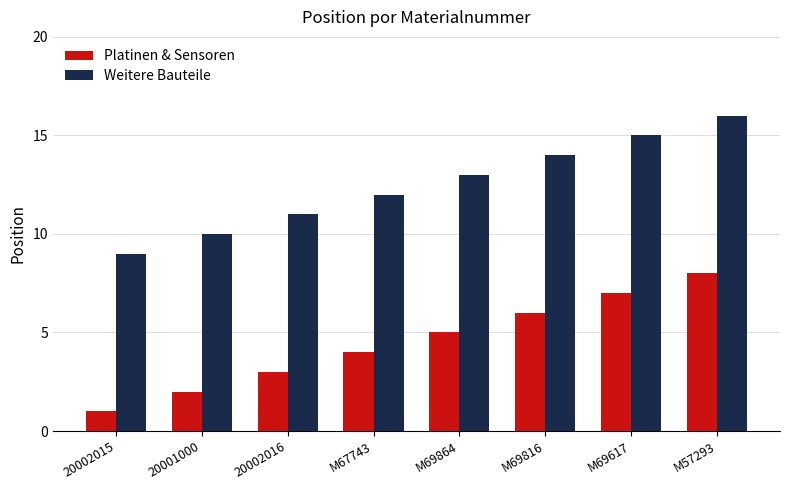

Reading left to right, extract all data points from this chart.

Platinen & Sensoren: 20002015=1	20001000=2	20002016=3	M67743=4	M69864=5	M69816=6	M69617=7	M57293=8
Weitere Bauteile: 20002015=9	20001000=10	20002016=11	M67743=12	M69864=13	M69816=14	M69617=15	M57293=16